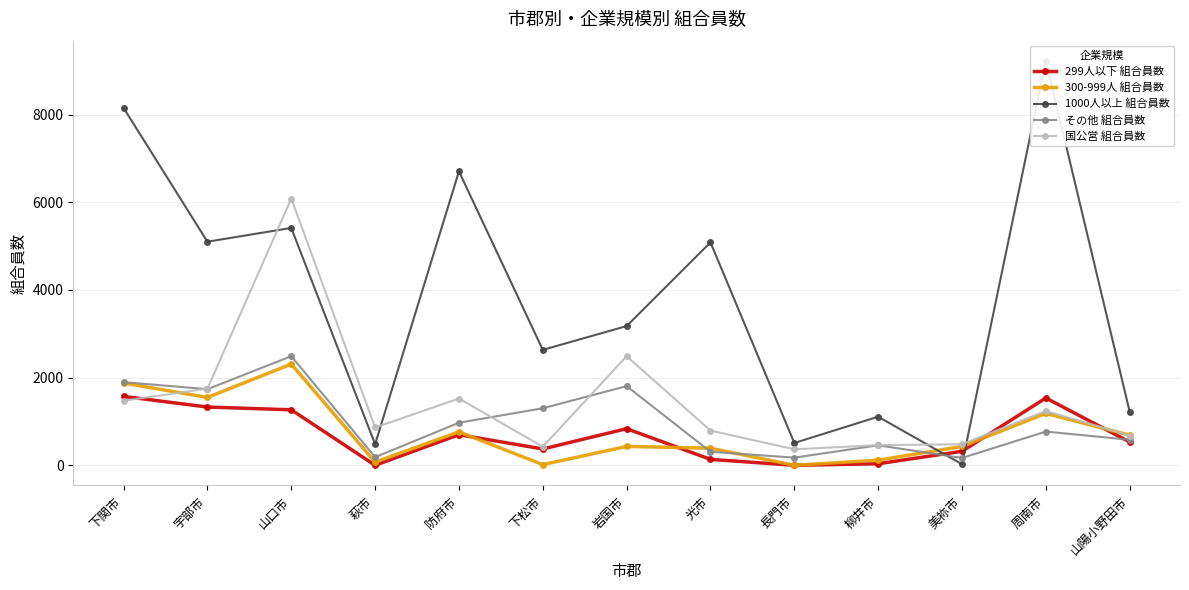

Which label corresponds to the smallest value in the chart?

萩市